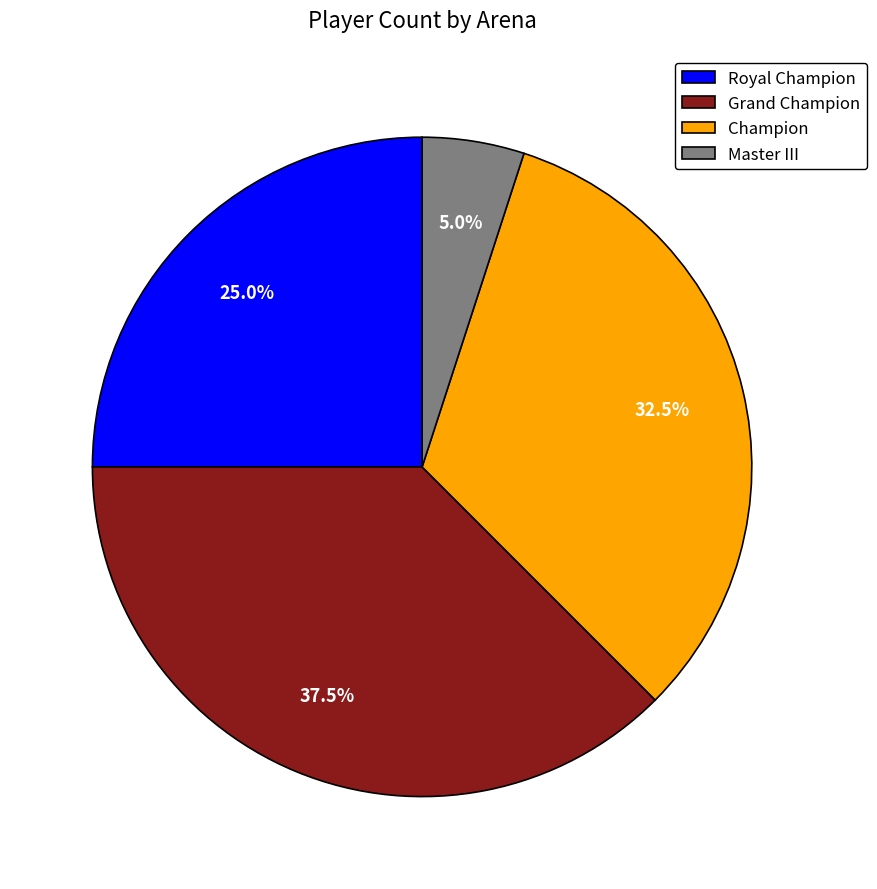

Count the number of slices in the pie.

4